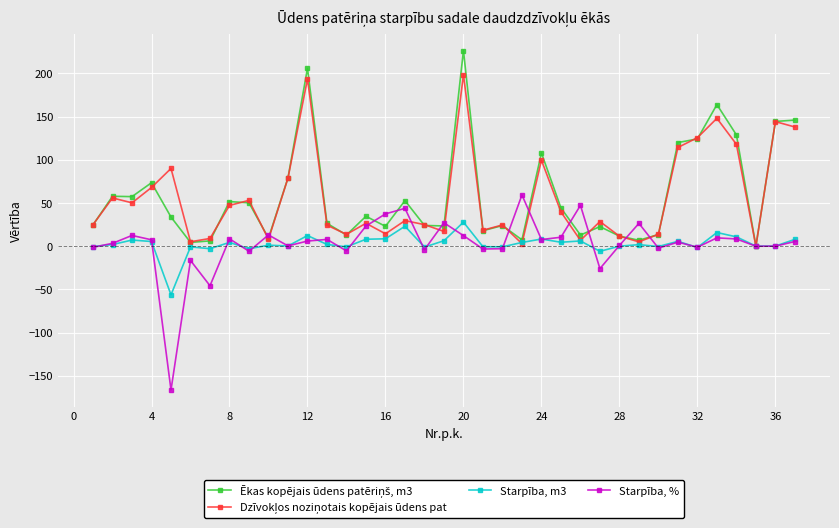

What is the smallest value displayed?

-166.3